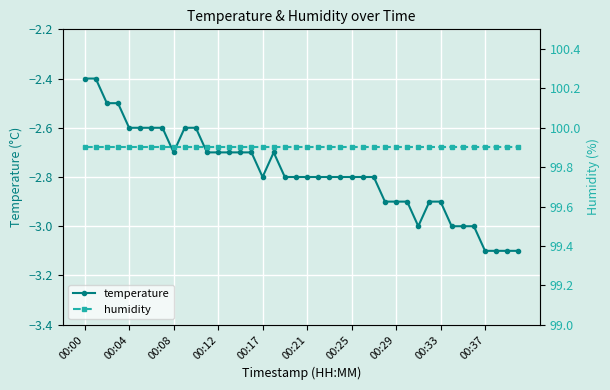

True or false: temperature has more than 2 interior local peaks.

False